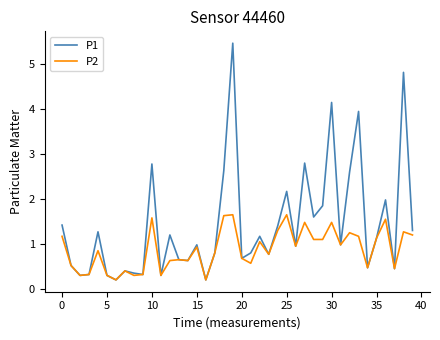

Which series has the largest total across all categories?

P1